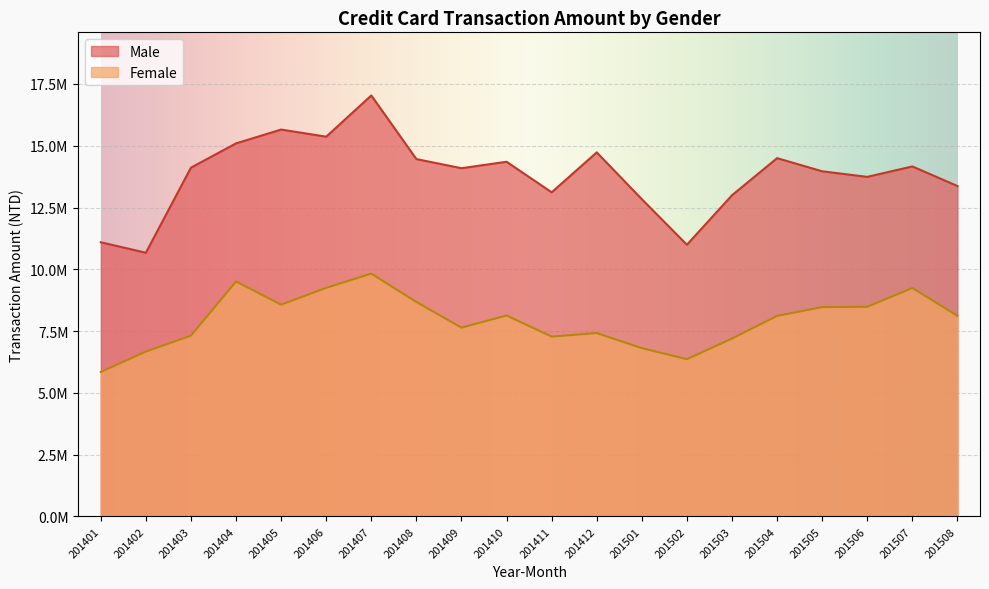

What is the value of the Female point at the 19th from the left?

9242368